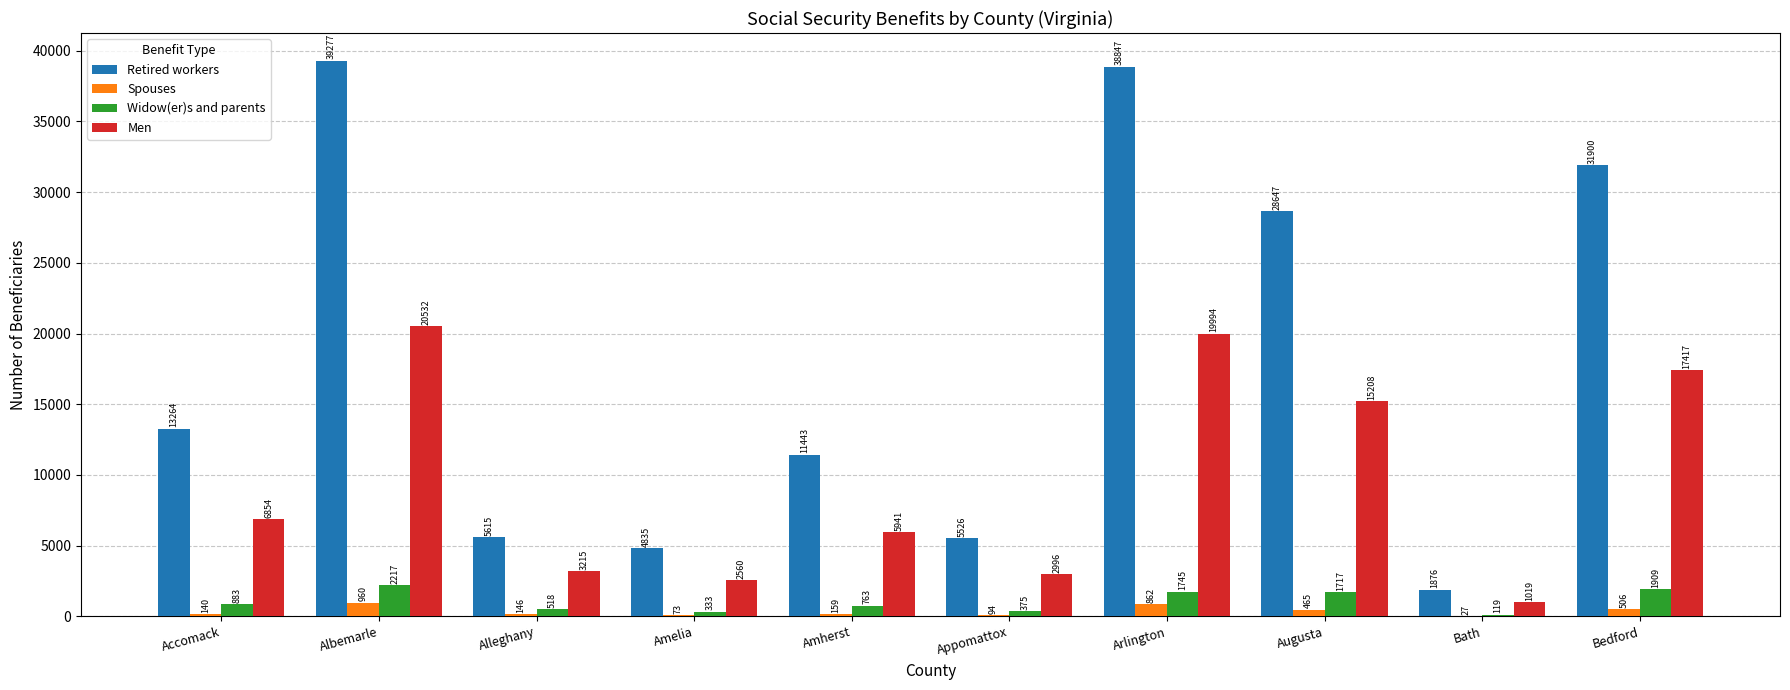

Which series has the largest total across all categories?

Retired workers